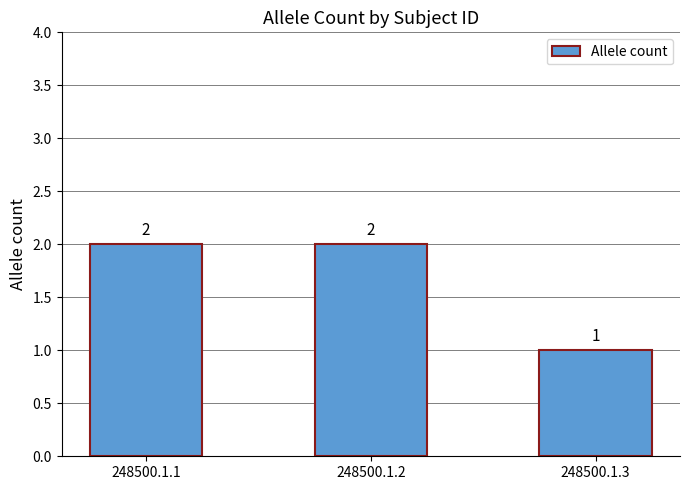

Count the values in the range 1 to 2.

3